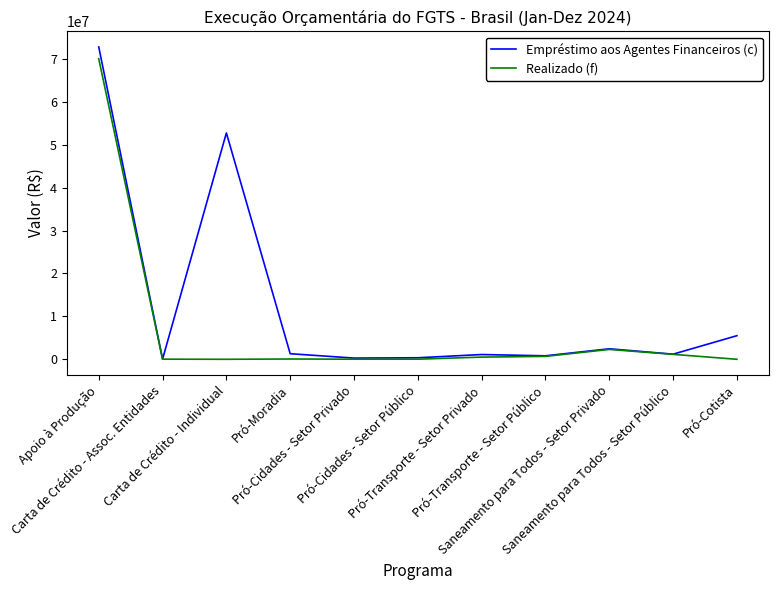

Which series has the largest total across all categories?

Empréstimo aos Agentes Financeiros (c)